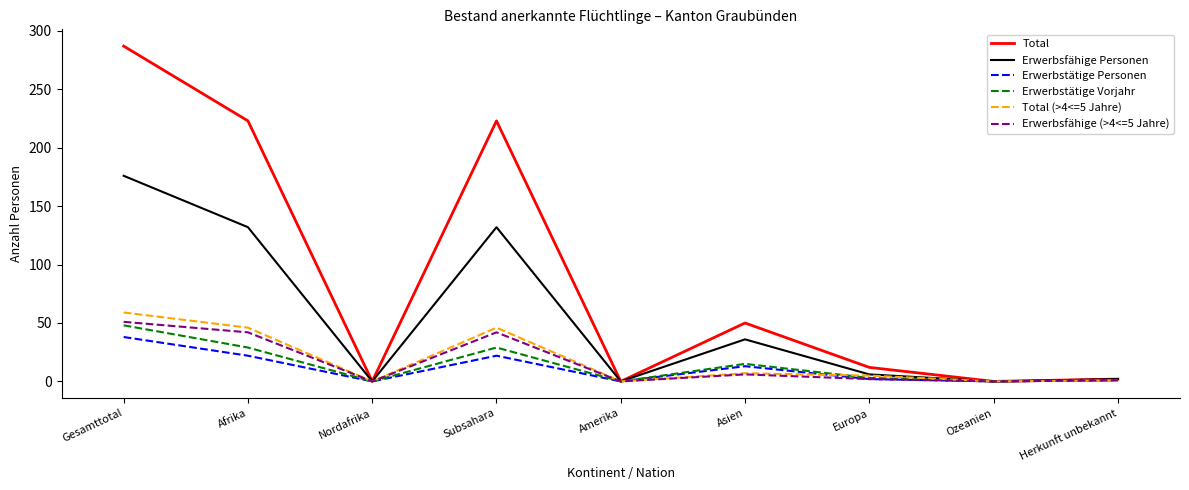

Which series changed the most between Gesamttotal and Ozeanien?

Total